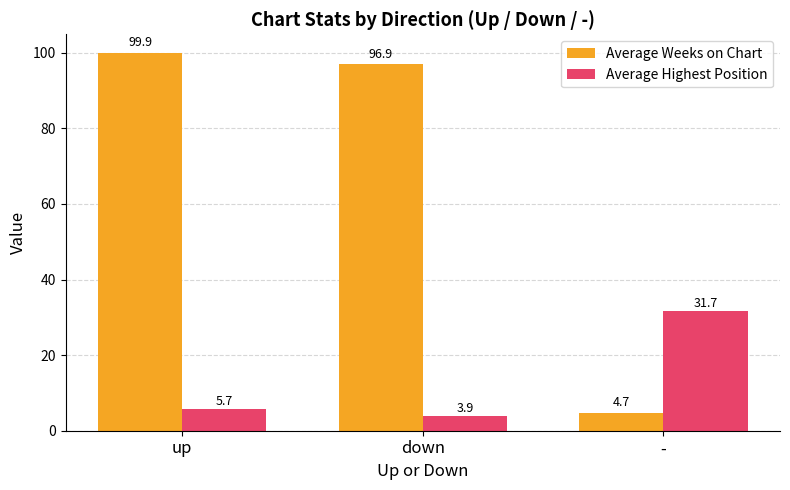

What is the sum of the Average Weeks on Chart values at - and down?

101.6